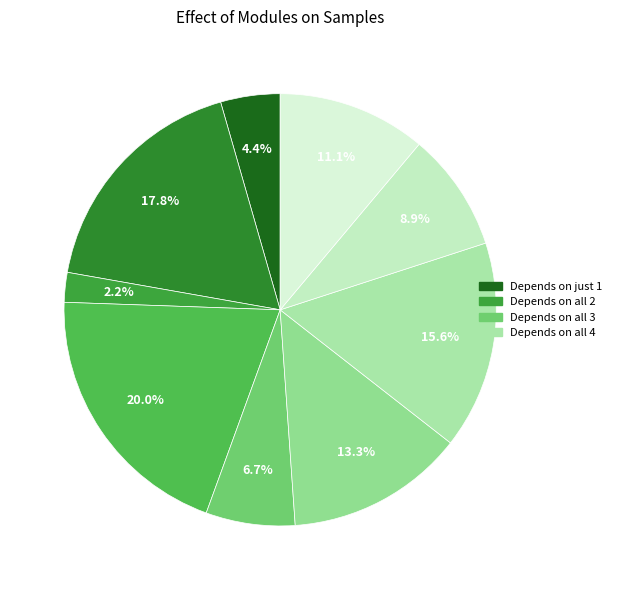

How many segments does this pie chart have?

9